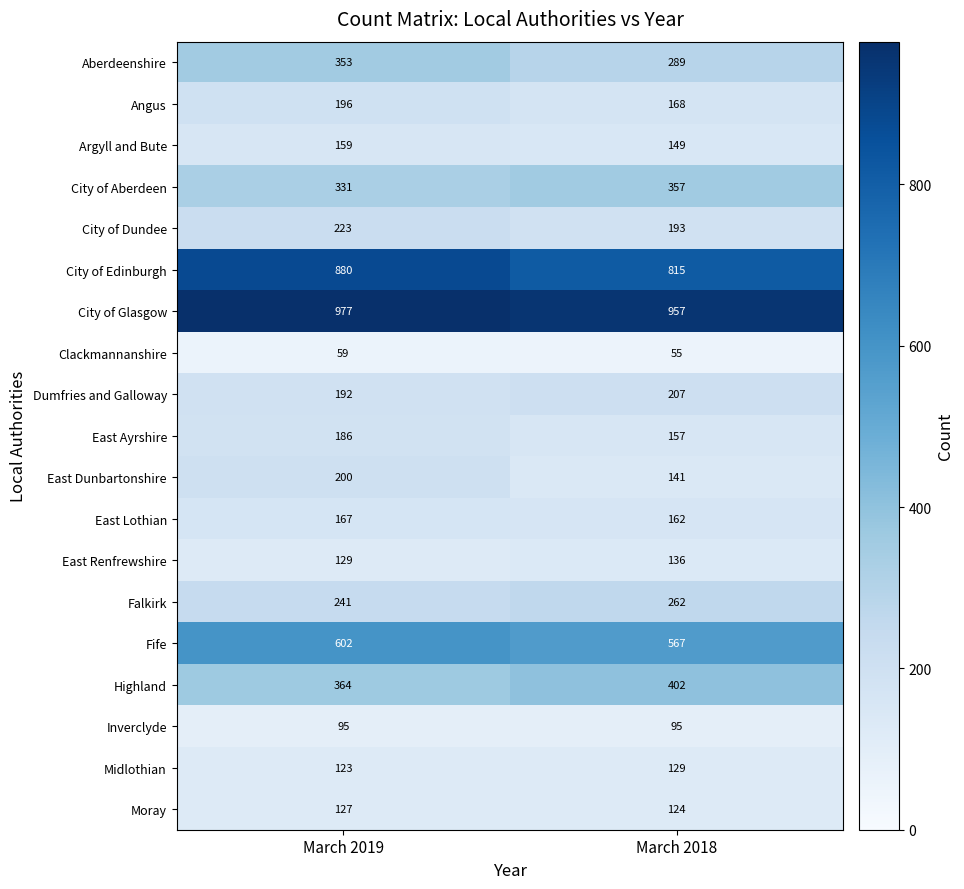

What is the approximate value of Aberdeenshire at March 2019?

353